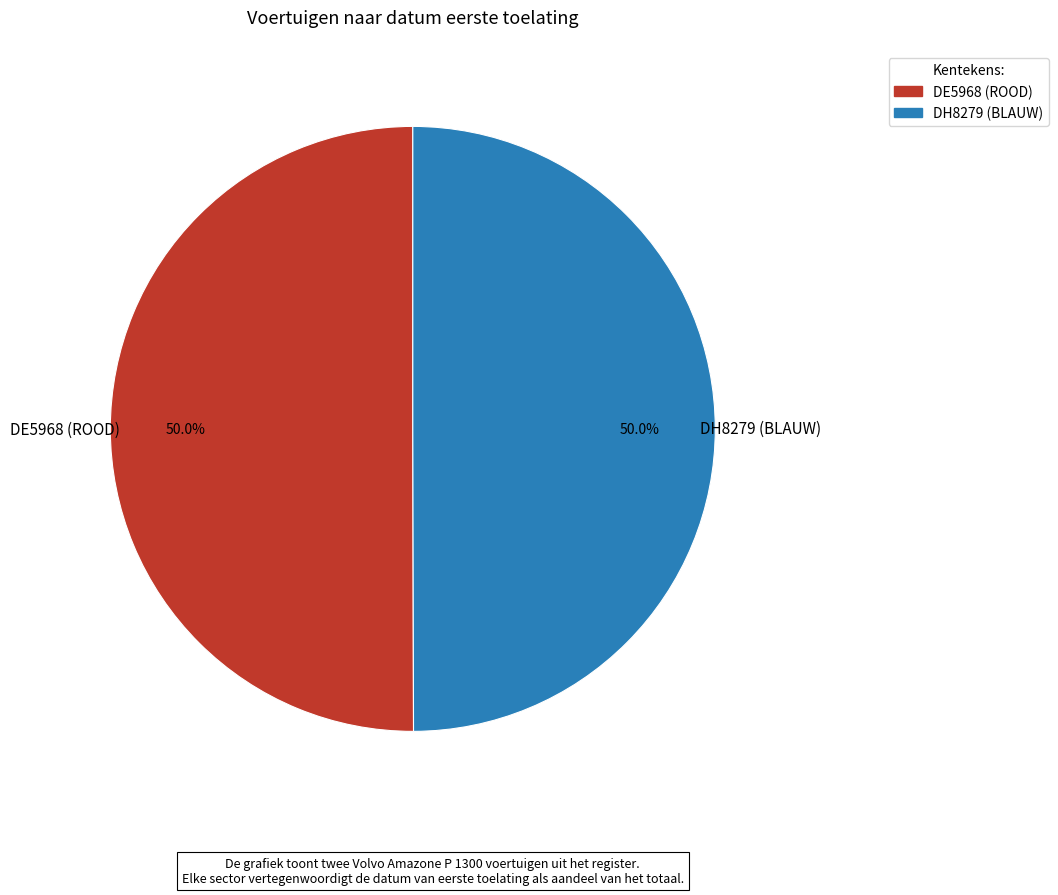

How many slices are in this pie chart?

2